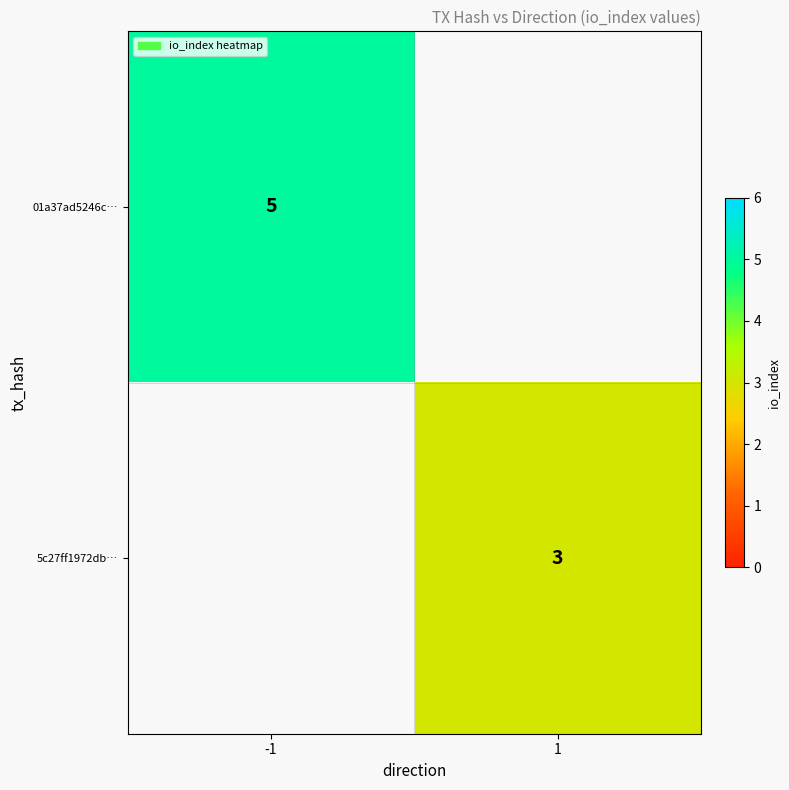

At which category does the chart reach its peak across all series?

-1